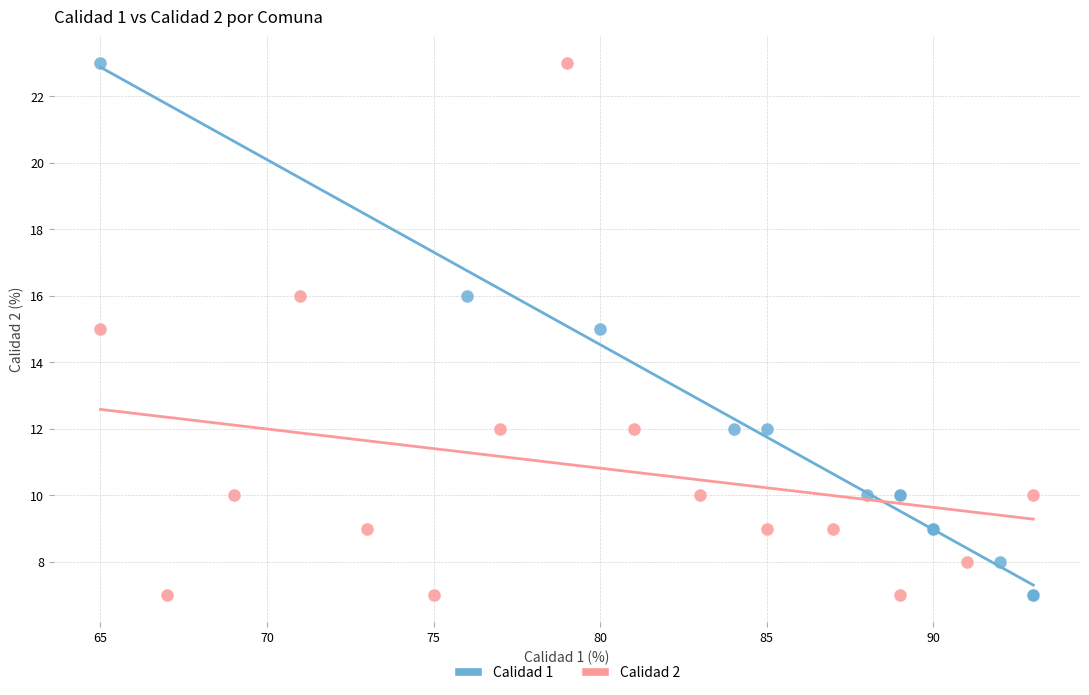

What are all the series names shown in the legend?

Calidad 1, Calidad 2